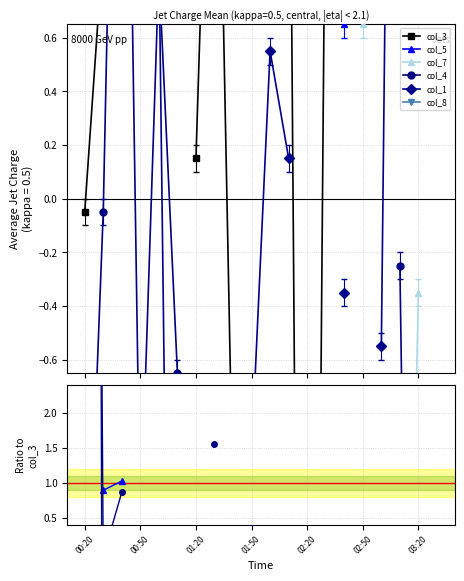

True or false: col_5 has more than 1 interior local peaks.

False